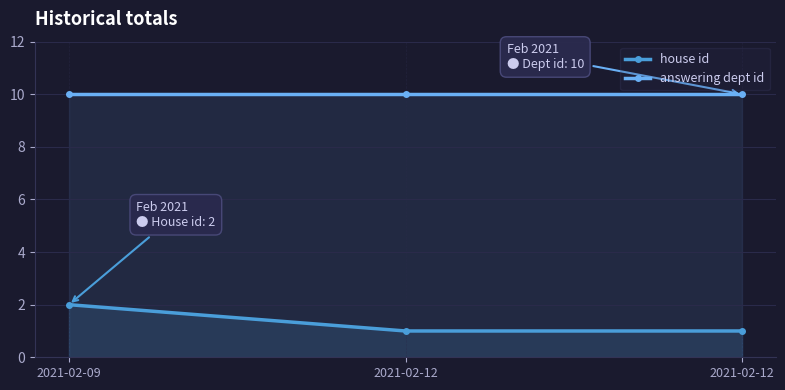

What is the sum of the house id values at 2021-02-12 and 2021-02-09?

3